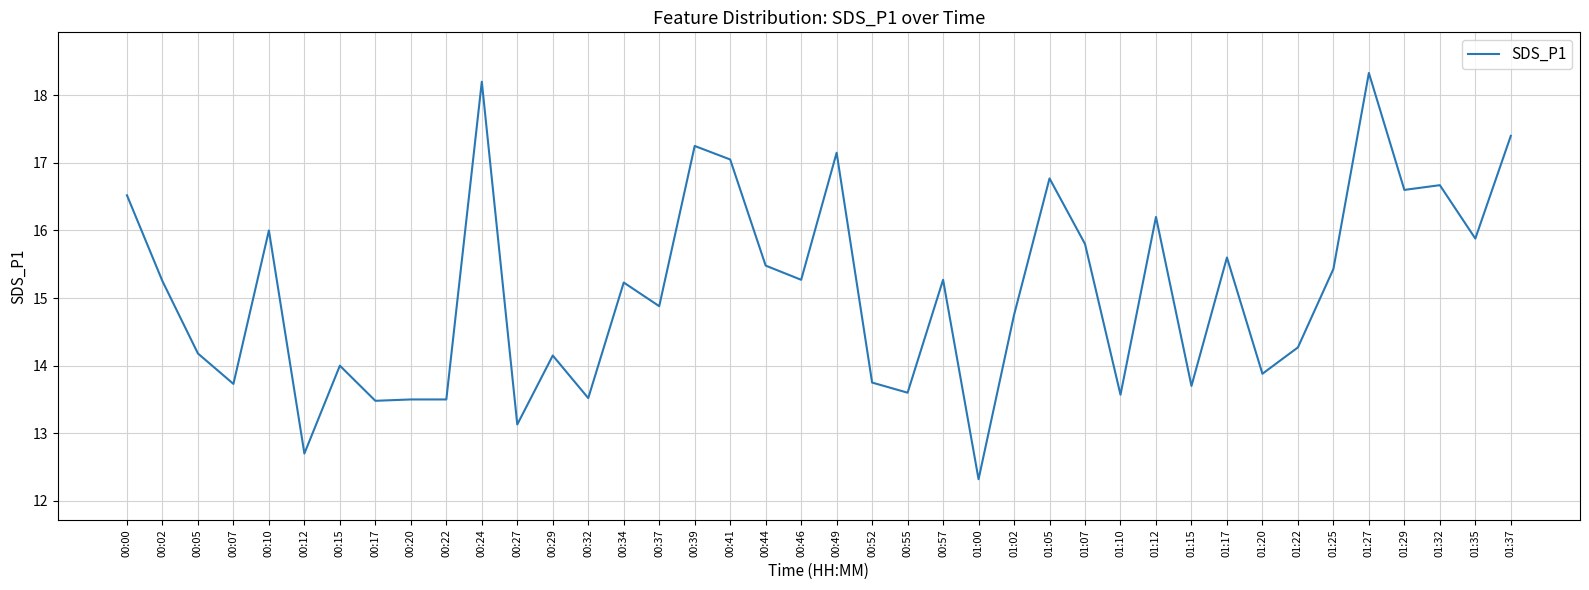

At which category does the chart reach its minimum across all series?

01:00